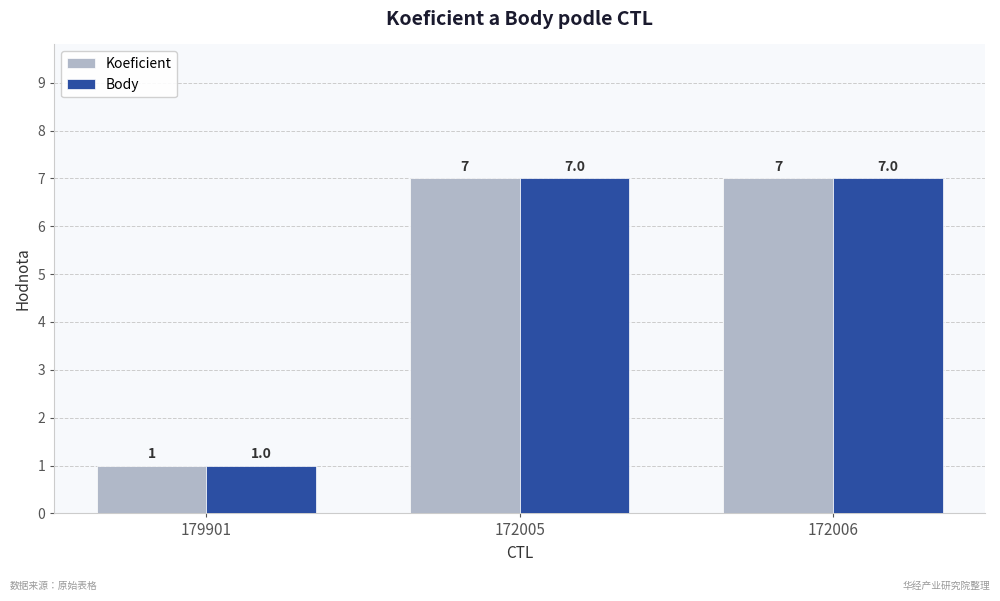

The value of Koeficient at 172006 is 7. True or false?

True